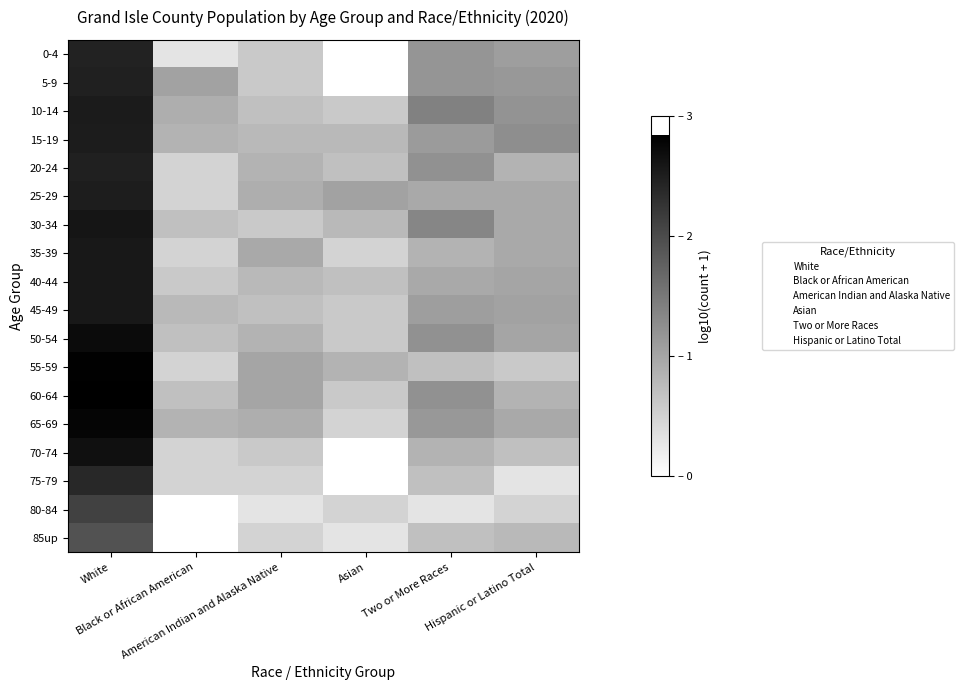

Reading left to right, transcribe all the data shown in this chart.

0-4: White=2.5	Black or African American=0.3	American Indian and Alaska Native=0.6	Asian=0.0	Two or More Races=1.2	Hispanic or Latino Total=1.1
5-9: White=2.5	Black or African American=1.0	American Indian and Alaska Native=0.6	Asian=0.0	Two or More Races=1.2	Hispanic or Latino Total=1.1
10-14: White=2.5	Black or African American=0.9	American Indian and Alaska Native=0.7	Asian=0.6	Two or More Races=1.4	Hispanic or Latino Total=1.2
15-19: White=2.5	Black or African American=0.8	American Indian and Alaska Native=0.8	Asian=0.8	Two or More Races=1.1	Hispanic or Latino Total=1.3
20-24: White=2.5	Black or African American=0.5	American Indian and Alaska Native=0.8	Asian=0.7	Two or More Races=1.2	Hispanic or Latino Total=0.8
25-29: White=2.5	Black or African American=0.5	American Indian and Alaska Native=0.9	Asian=1.0	Two or More Races=1.0	Hispanic or Latino Total=1.0
30-34: White=2.6	Black or African American=0.7	American Indian and Alaska Native=0.6	Asian=0.8	Two or More Races=1.3	Hispanic or Latino Total=1.0
35-39: White=2.6	Black or African American=0.5	American Indian and Alaska Native=1.0	Asian=0.5	Two or More Races=0.8	Hispanic or Latino Total=1.0
40-44: White=2.6	Black or African American=0.6	American Indian and Alaska Native=0.8	Asian=0.7	Two or More Races=1.0	Hispanic or Latino Total=1.0
45-49: White=2.6	Black or African American=0.8	American Indian and Alaska Native=0.7	Asian=0.6	Two or More Races=1.1	Hispanic or Latino Total=1.0
50-54: White=2.7	Black or African American=0.7	American Indian and Alaska Native=0.8	Asian=0.6	Two or More Races=1.2	Hispanic or Latino Total=1.0
55-59: White=2.8	Black or African American=0.5	American Indian and Alaska Native=1.0	Asian=0.8	Two or More Races=0.7	Hispanic or Latino Total=0.6
60-64: White=2.8	Black or African American=0.7	American Indian and Alaska Native=1.0	Asian=0.6	Two or More Races=1.2	Hispanic or Latino Total=0.8
65-69: White=2.8	Black or African American=0.8	American Indian and Alaska Native=0.9	Asian=0.5	Two or More Races=1.1	Hispanic or Latino Total=1.0
70-74: White=2.6	Black or African American=0.5	American Indian and Alaska Native=0.6	Asian=0.0	Two or More Races=0.8	Hispanic or Latino Total=0.7
75-79: White=2.4	Black or African American=0.5	American Indian and Alaska Native=0.5	Asian=0.0	Two or More Races=0.7	Hispanic or Latino Total=0.3
80-84: White=2.1	Black or African American=0.0	American Indian and Alaska Native=0.3	Asian=0.5	Two or More Races=0.3	Hispanic or Latino Total=0.5
85up: White=1.9	Black or African American=0.0	American Indian and Alaska Native=0.5	Asian=0.3	Two or More Races=0.7	Hispanic or Latino Total=0.8